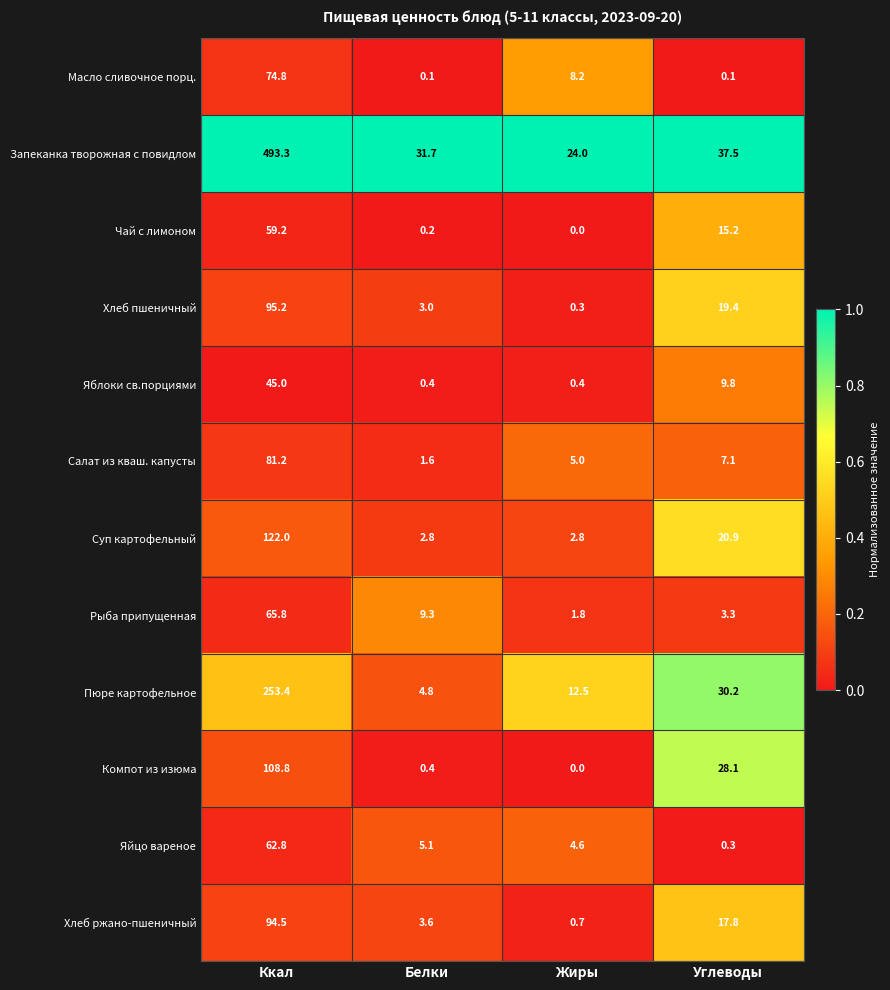

What is the spread (max minus min) of values at Белки?

31.6